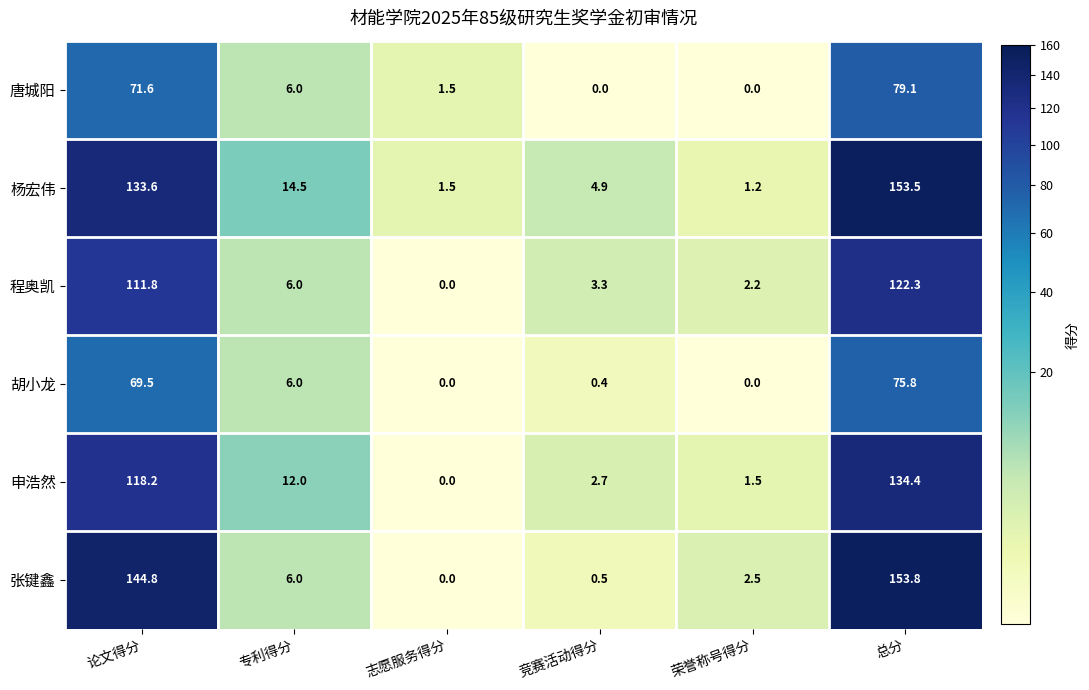

Which category has the highest value across all series?

总分